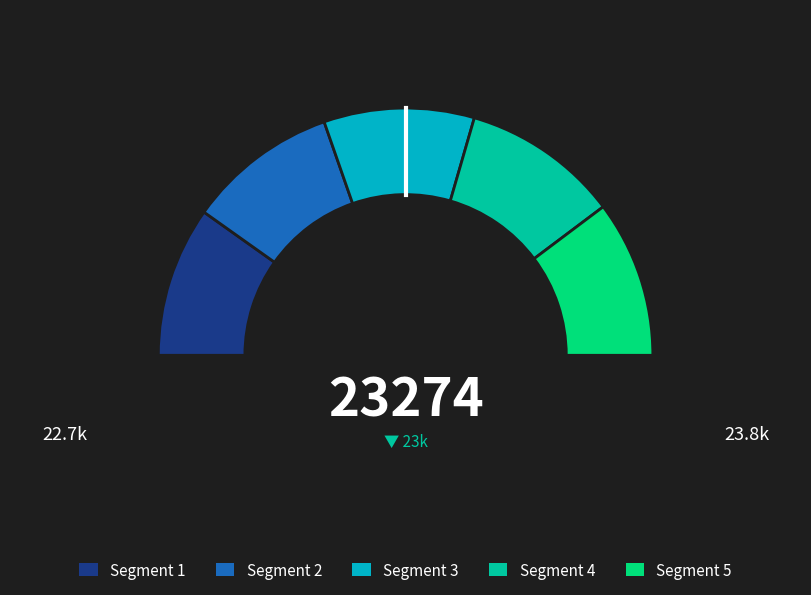

True or false: 22778 accounts for 1% of the total.

False